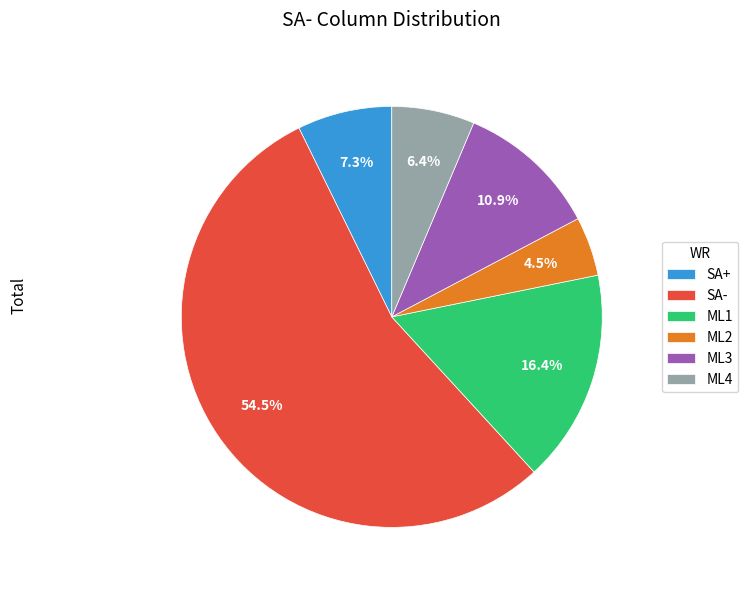

To the nearest percent, what is the difference between the ML2 and SA- slice percentages?

50%